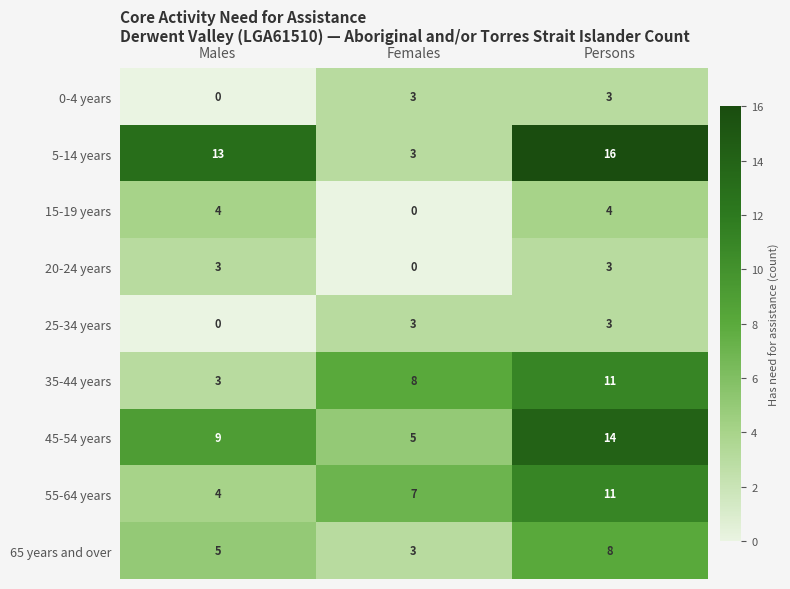

Between Males and Persons, which series saw the biggest shift?

35-44 years